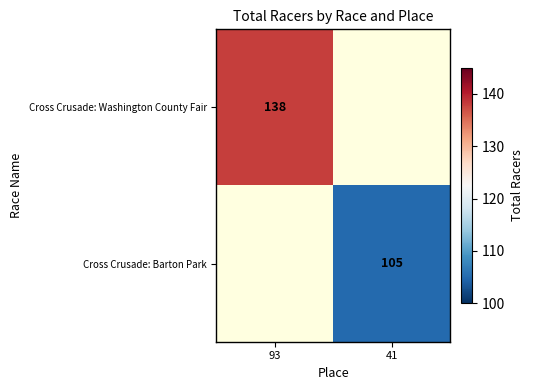

At how many categories does at least one series exceed 127?

1